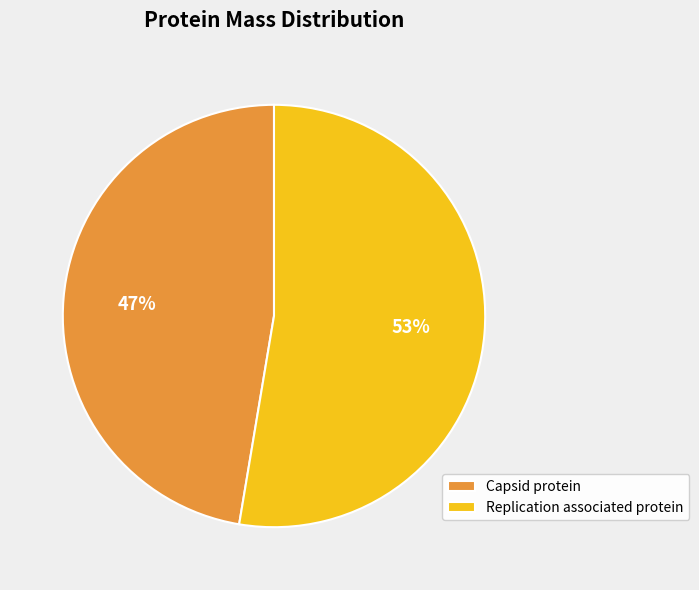

How many slices are in this pie chart?

2